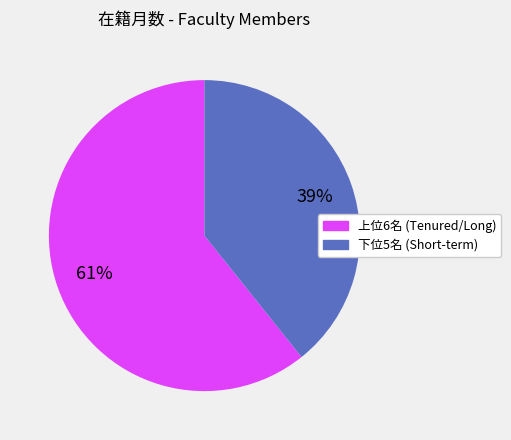

How many segments does this pie chart have?

2